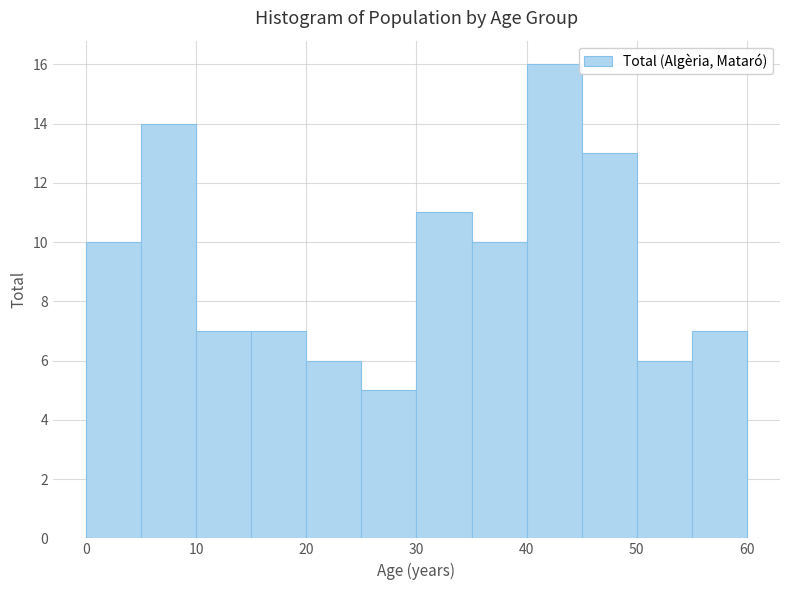

Reading left to right, list every bar in this chart as the range it spans on the x-axis followed by its height. The values are not printed on the chart, so give them approximately, as read against the axis.

0 to 5: 10
5 to 10: 14
10 to 15: 7
15 to 20: 7
20 to 25: 6
25 to 30: 5
30 to 35: 11
35 to 40: 10
40 to 45: 16
45 to 50: 13
50 to 55: 6
55 to 60: 7